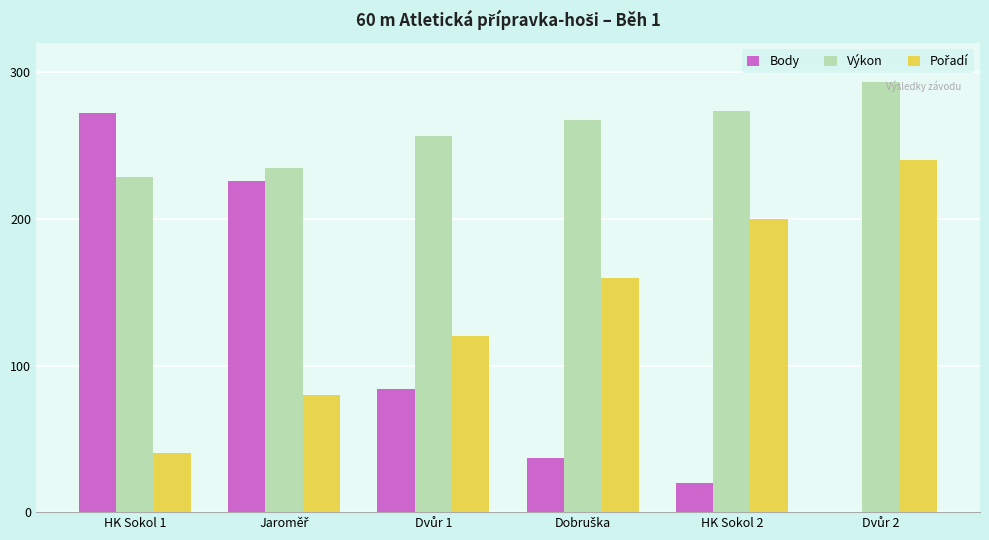

Which series has the largest total across all categories?

Výkon